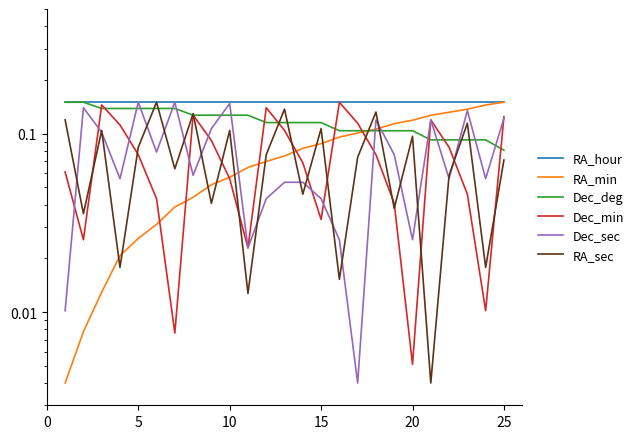

True or false: Dec_min has a value of 0.0 at 18.

False